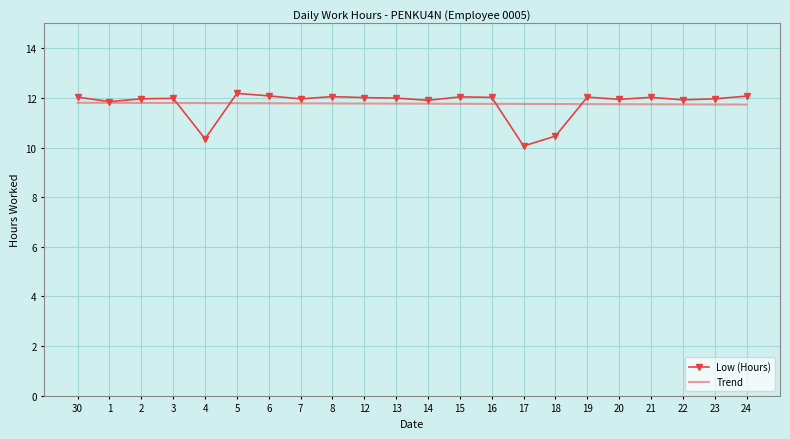

What is the lowest value of the Low (Hours) series?

10.1